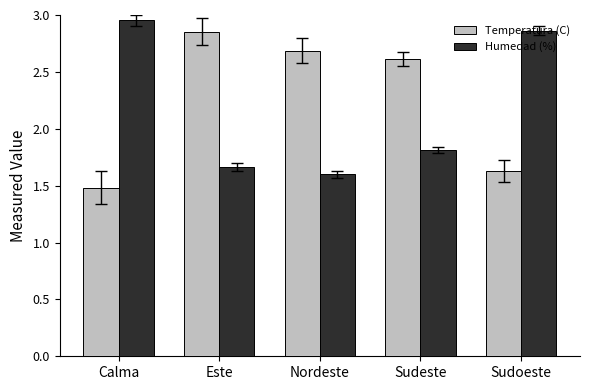

Read the Humedad (%) value at Nordeste.

1.6